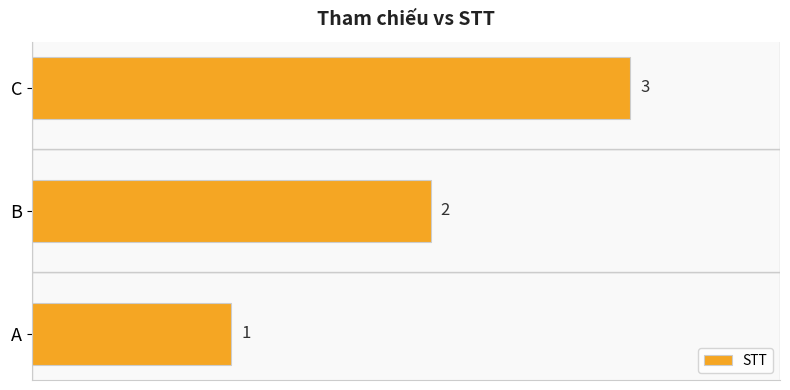

What is the approximate value at C?

3